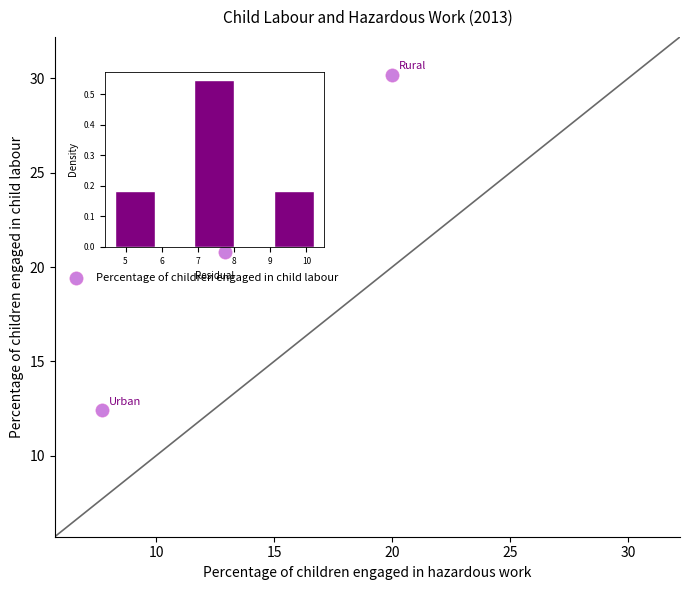

What is the average Y value?

21.6